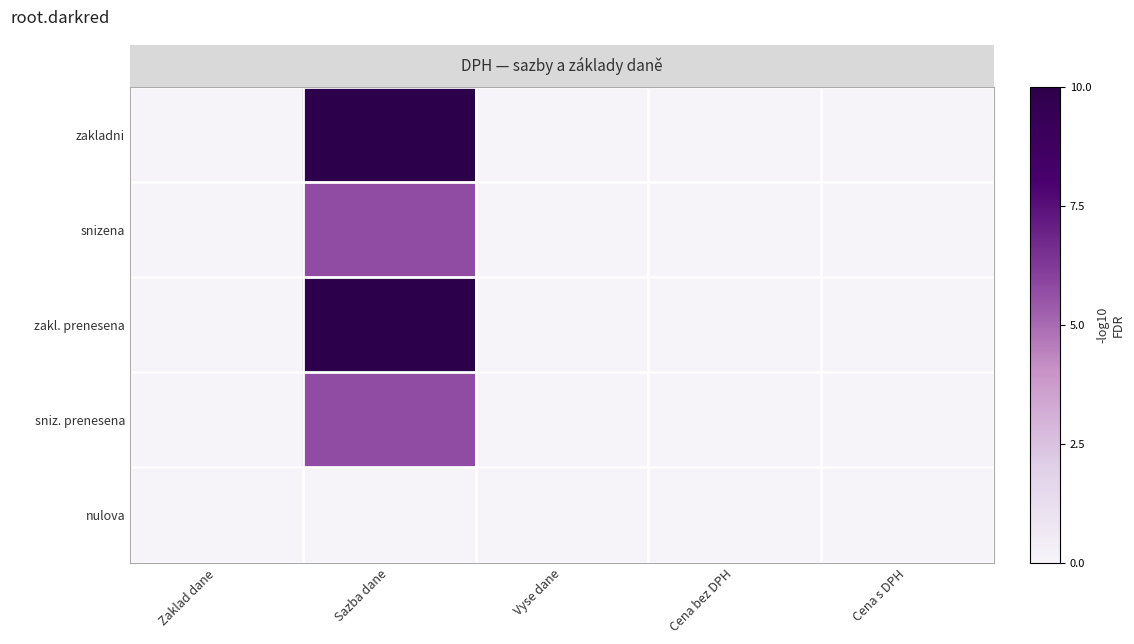

Reading left to right, extract all data points from this chart.

zakladni: Zaklad dane=0.0	Sazba dane=10.0	Vyse dane=0.0	Cena bez DPH=0.0	Cena s DPH=0.0
snizena: Zaklad dane=0.0	Sazba dane=5.7	Vyse dane=0.0	Cena bez DPH=0.0	Cena s DPH=0.0
zakl. prenesena: Zaklad dane=0.0	Sazba dane=10.0	Vyse dane=0.0	Cena bez DPH=0.0	Cena s DPH=0.0
sniz. prenesena: Zaklad dane=0.0	Sazba dane=5.7	Vyse dane=0.0	Cena bez DPH=0.0	Cena s DPH=0.0
nulova: Zaklad dane=0.0	Sazba dane=0.0	Vyse dane=0.0	Cena bez DPH=0.0	Cena s DPH=0.0